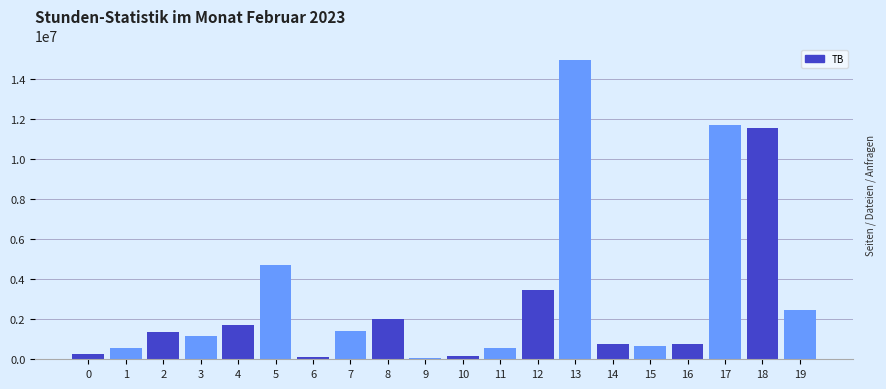

What is the greatest value displayed?

14931158.8